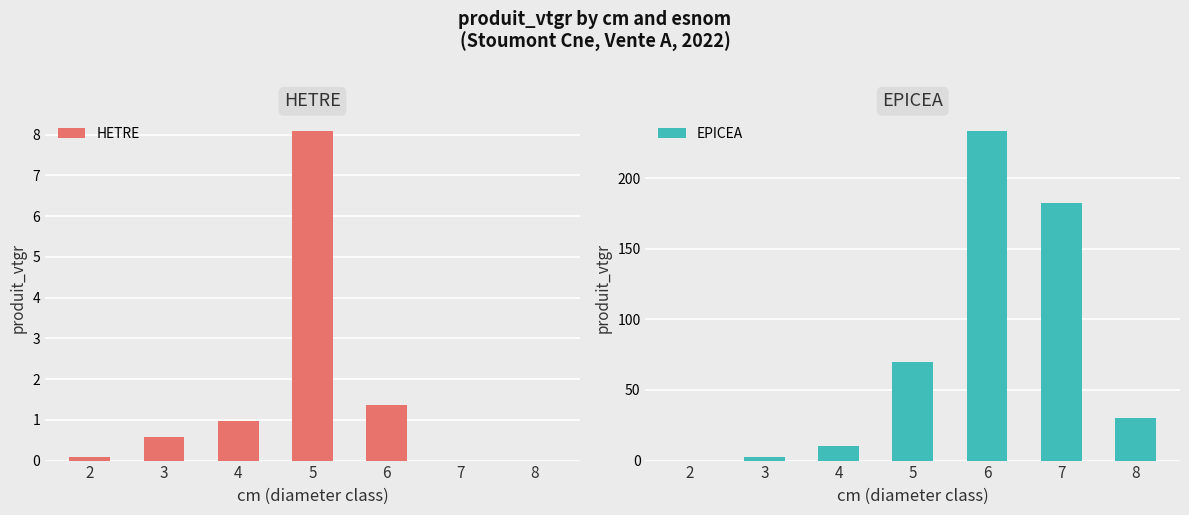

Between 6 and 8, which series saw the biggest shift?

EPICEA